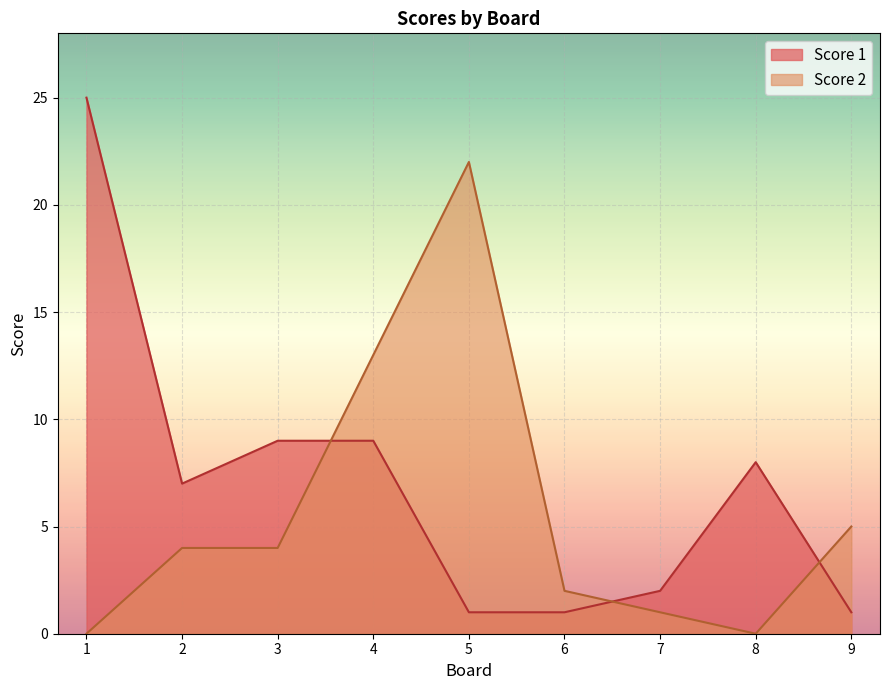

What is the difference between the maximum and minimum values in the Score 1 series?

24